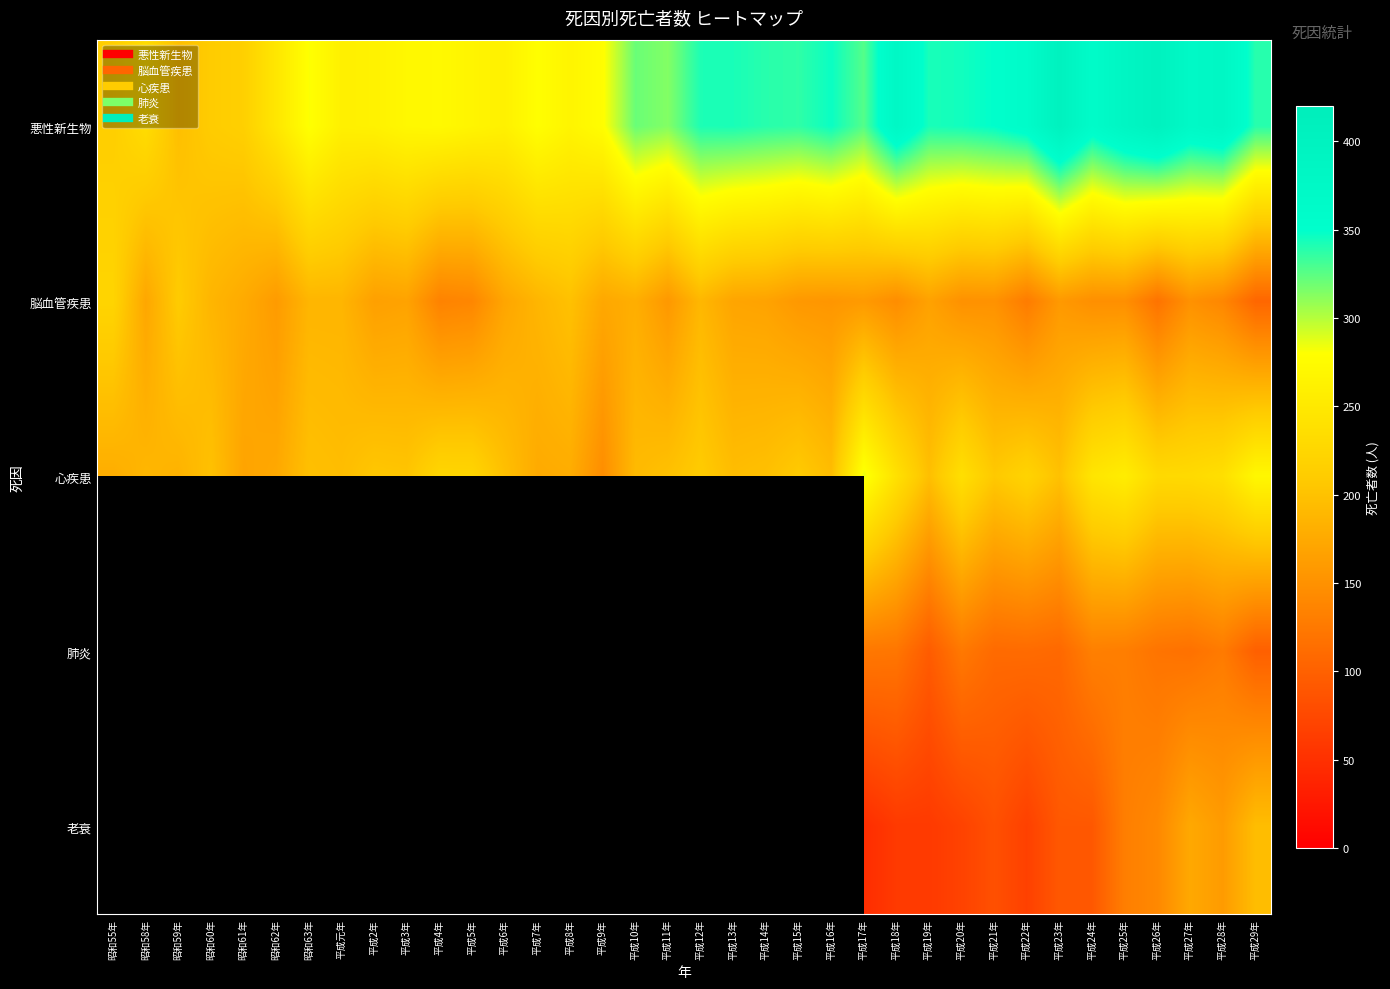

What is the difference between the highest and lowest values at 平成21年?

267.0